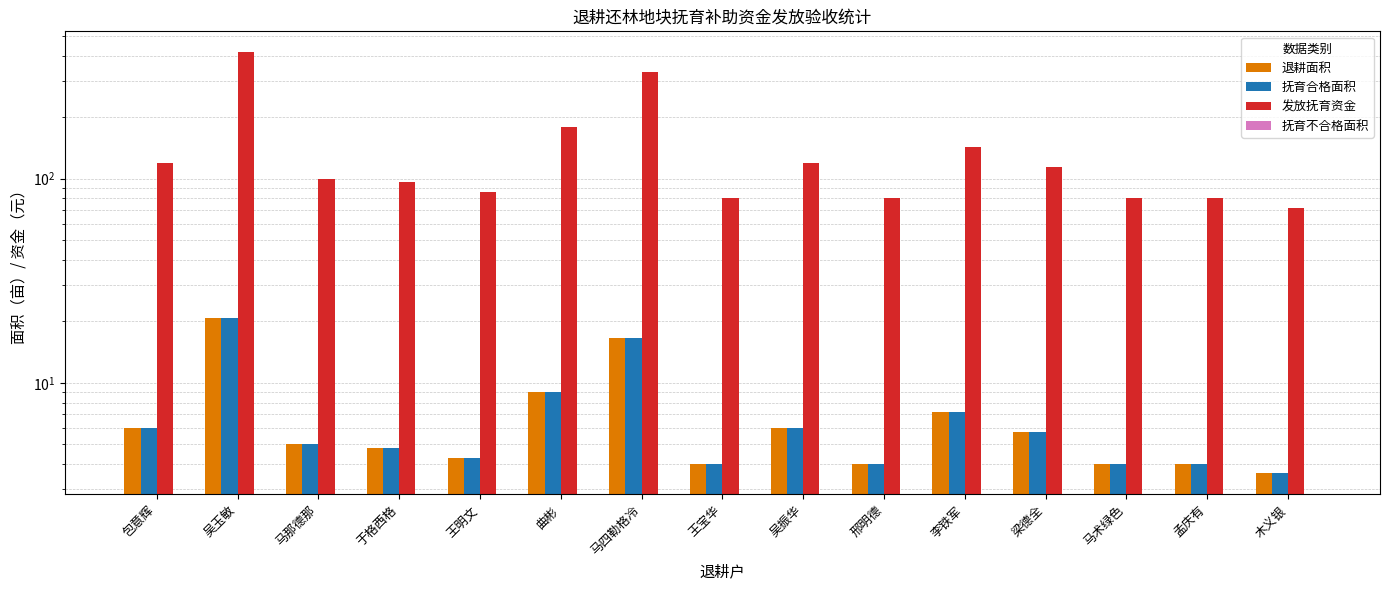

Reading right to left, what are all the values shown in this chart?

退耕面积: 3.6	4.0	4.0	5.7	7.2	4.0	6.0	4.0	16.6	9.0	4.3	4.8	5.0	20.8	6.0
抚育合格面积: 3.6	4.0	4.0	5.7	7.2	4.0	6.0	4.0	16.6	9.0	4.3	4.8	5.0	20.8	6.0
发放抚育资金: 72.0	80.0	80.0	114.4	143.0	80.0	120.0	80.0	331.6	180.0	85.8	96.0	100.0	416.0	120.0
抚育不合格面积: 0.0	0.0	0.0	0.0	0.0	0.0	0.0	0.0	0.0	0.0	0.0	0.0	0.0	0.0	0.0